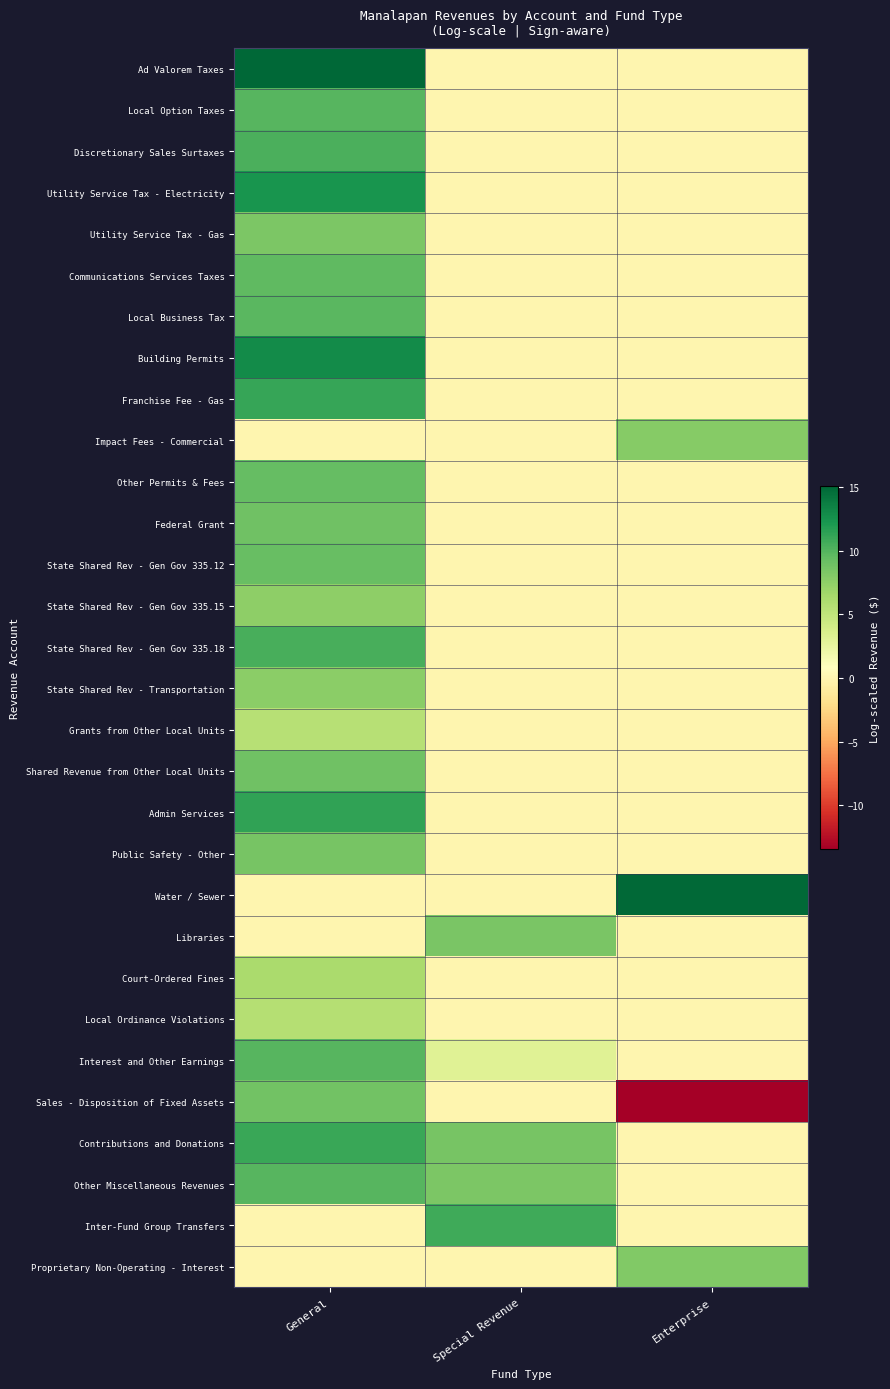

Which series has the largest range (max minus min)?

Sales - Disposition of Fixed Assets